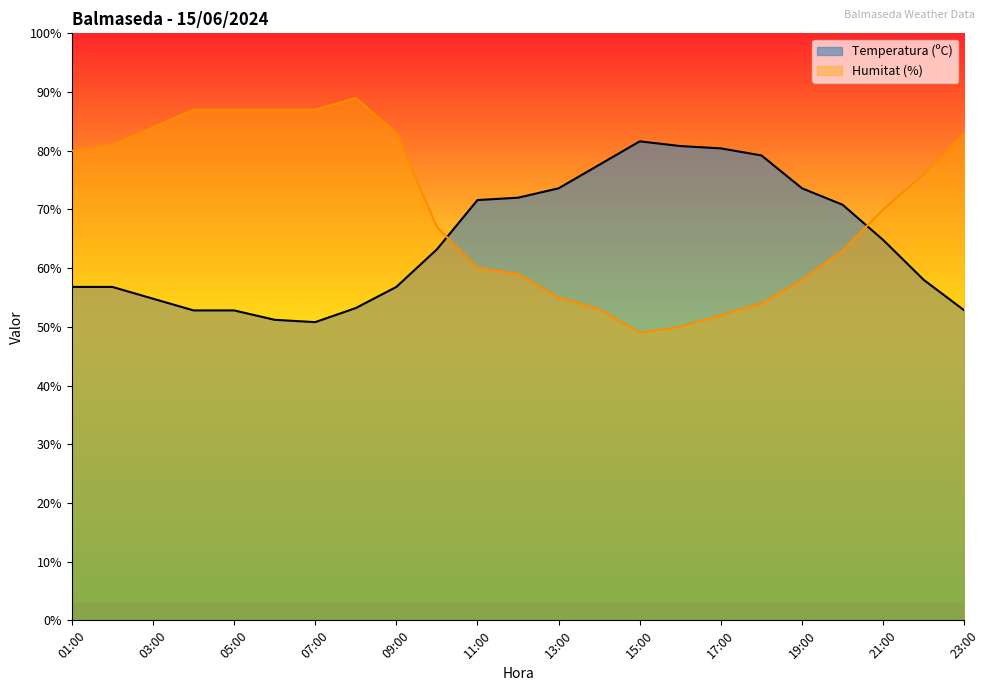

What is the difference between the Humitat (%) values at 12:00 and 09:00?

24.0